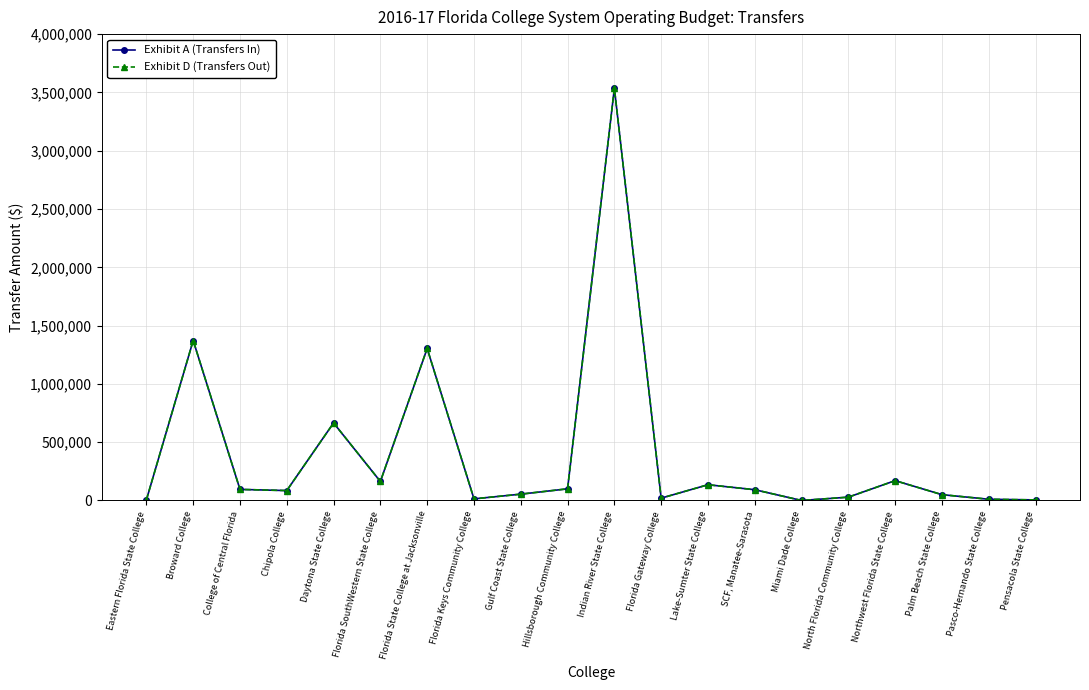

At which category is the sum across all series the highest?

Indian River State College